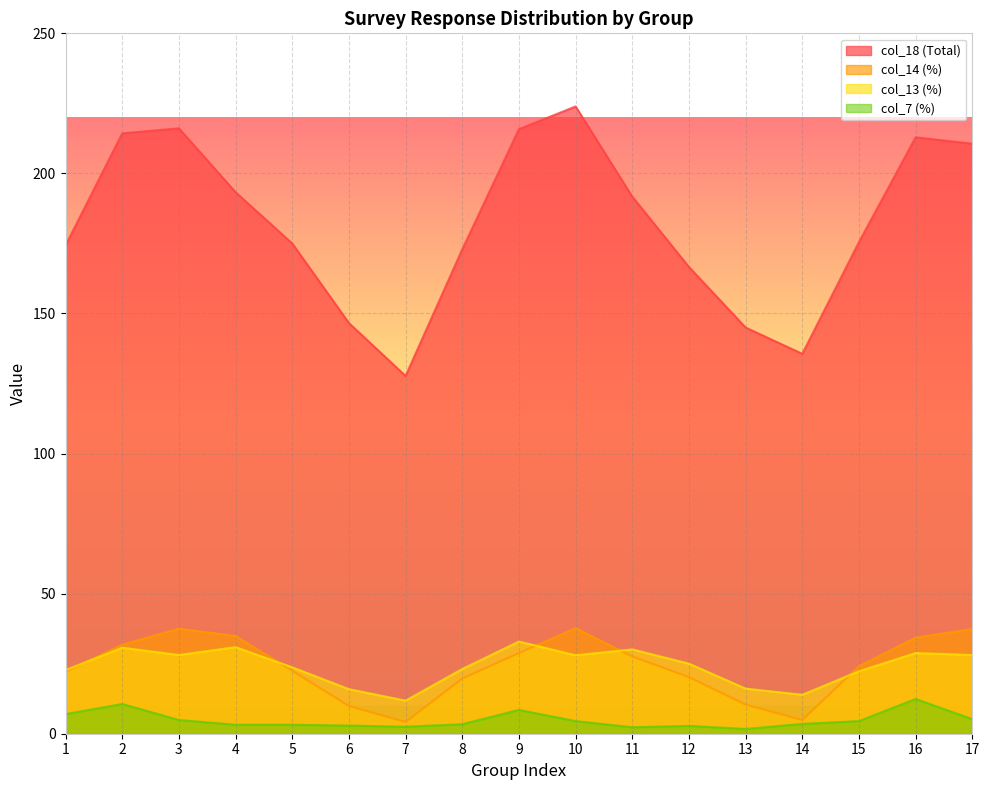

How many values in the col_18 (Total) series exceed 175?

9